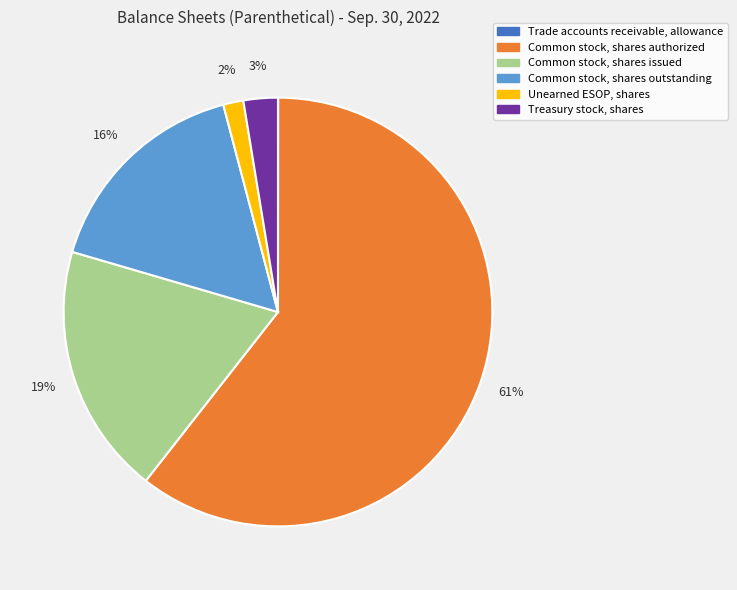

Is it true that Common stock, shares authorized is 73% of the pie?

False